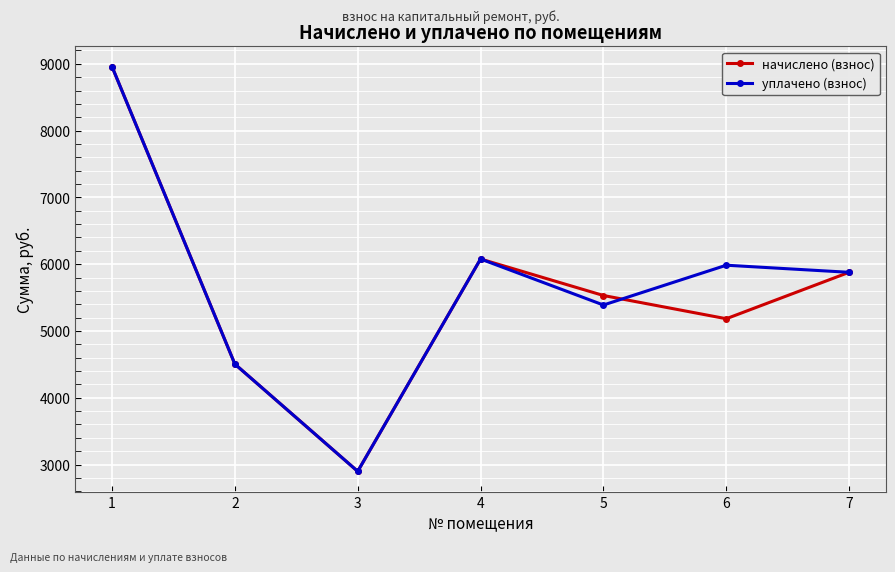

What is the highest value of the уплачено (взнос) series?

8959.0